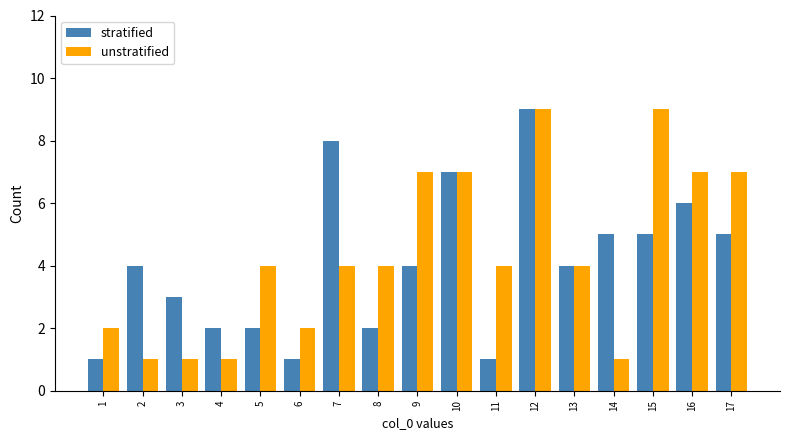

How many bars are there in total?

34